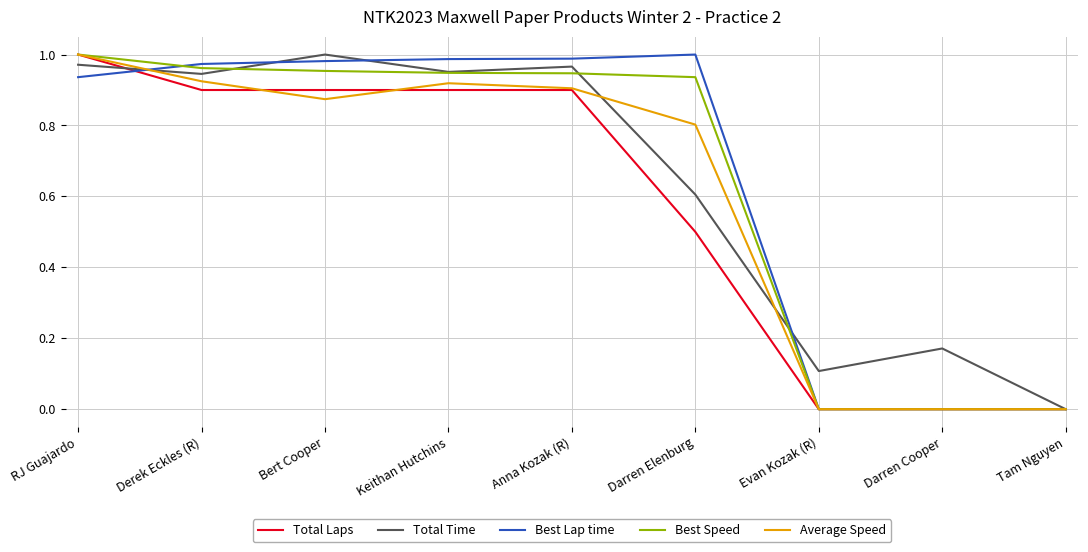

Which category has the lowest value in the Total Time series?

Tam Nguyen